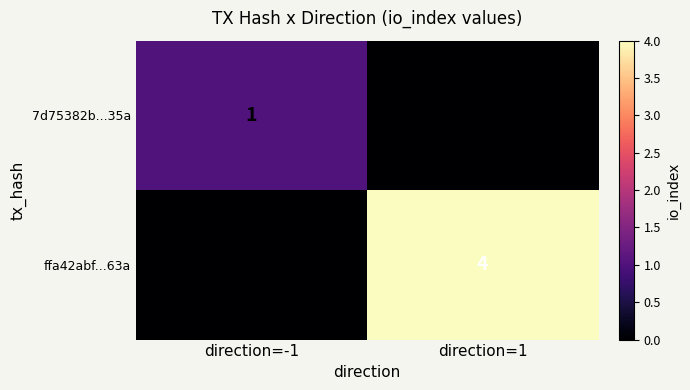

Where is ffa42abf...63a nearest to the value 2?

direction=-1